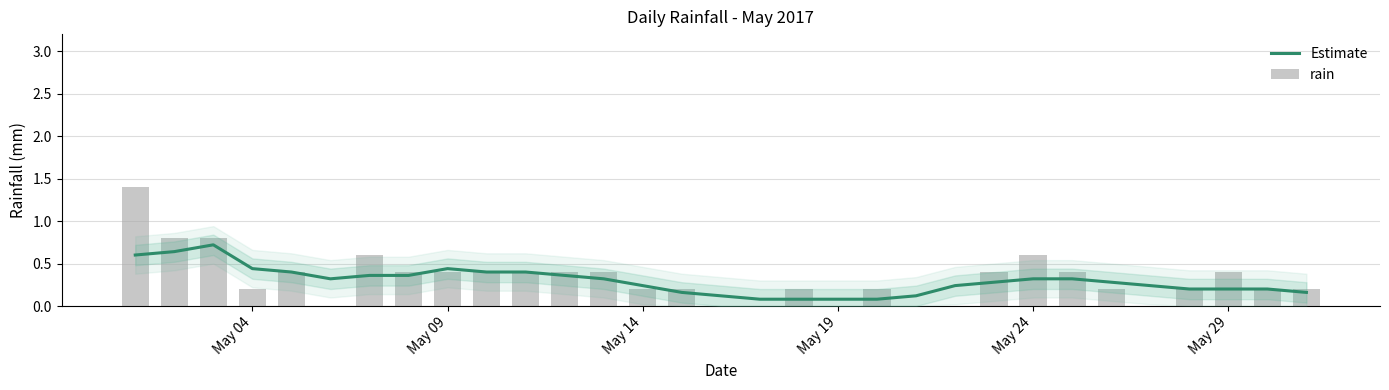

Does the chart contain any negative values?

No